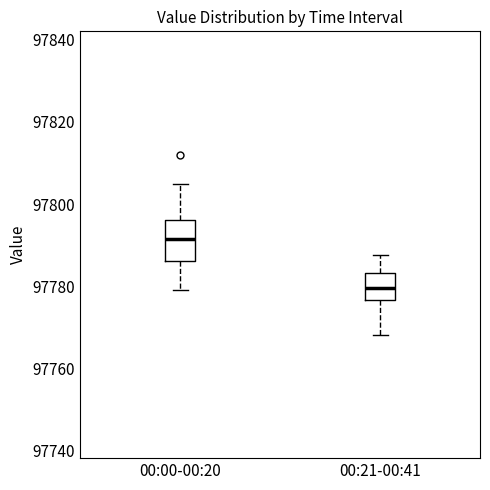

Which box is the tallest, from its lower edge to its upper edge?

00:00-00:20